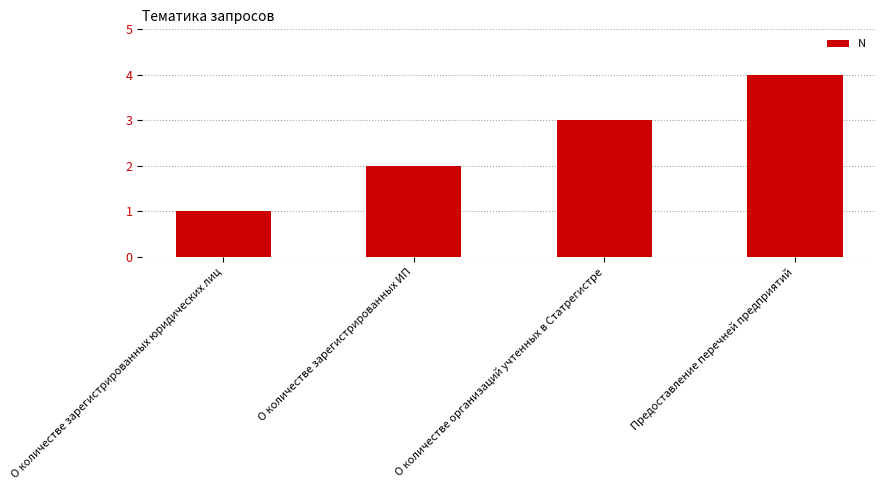

How many categories are shown in the chart?

4